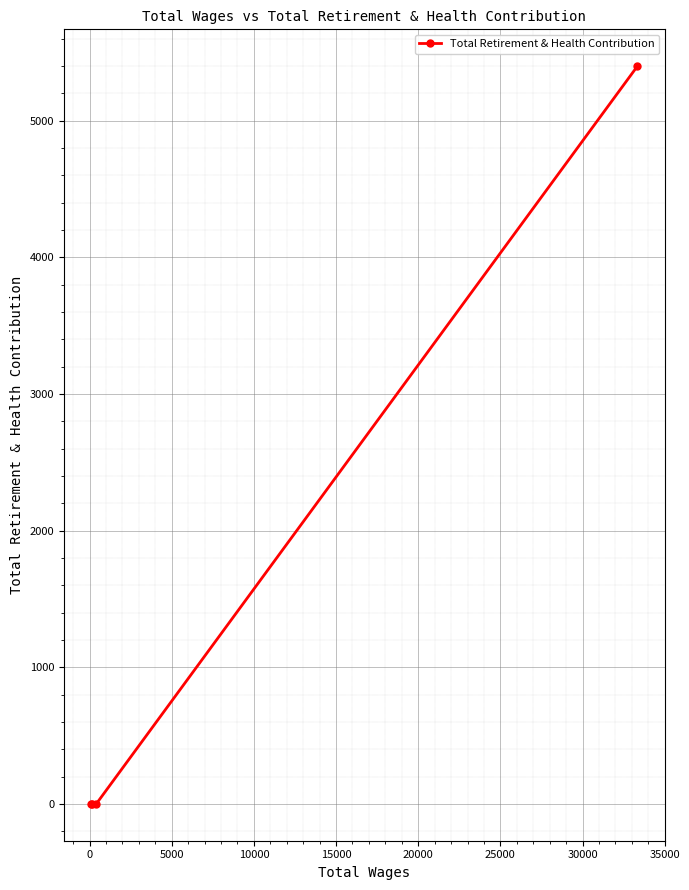

Reading left to right, what are all the values shown in this chart?

0	0	0	5398